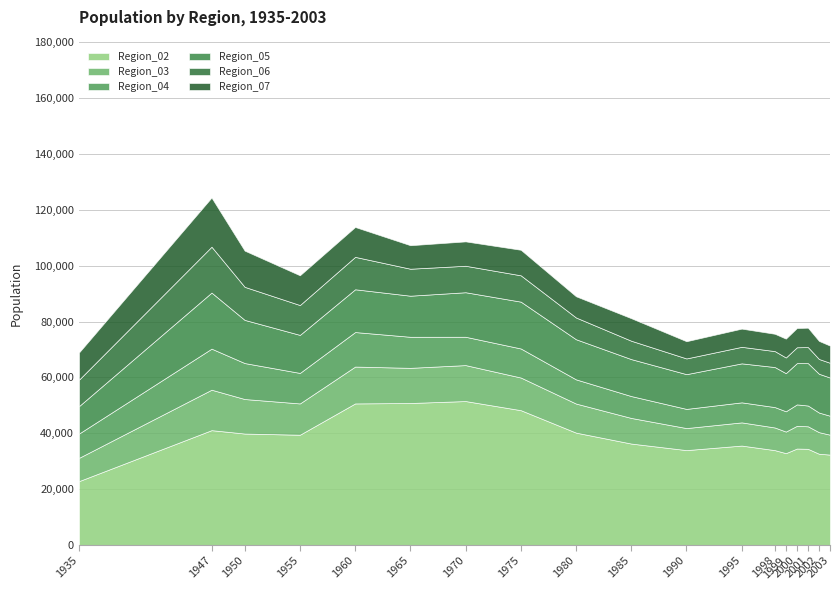

What is the average value of the Region_04 series?

9184